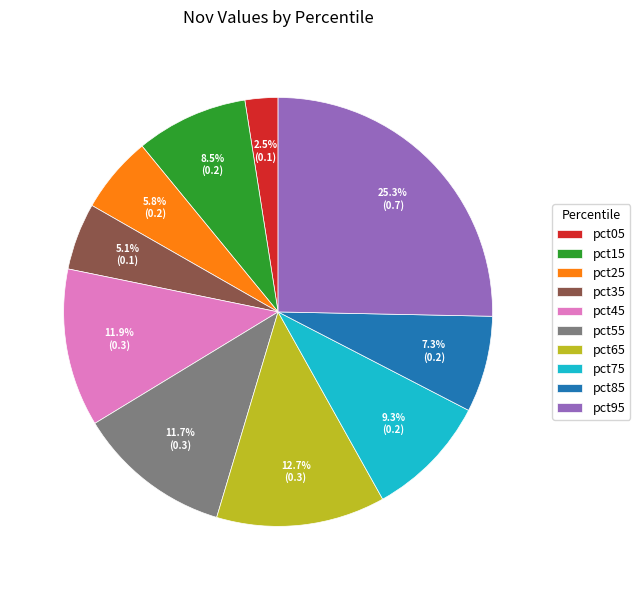

How many slices are in this pie chart?

10